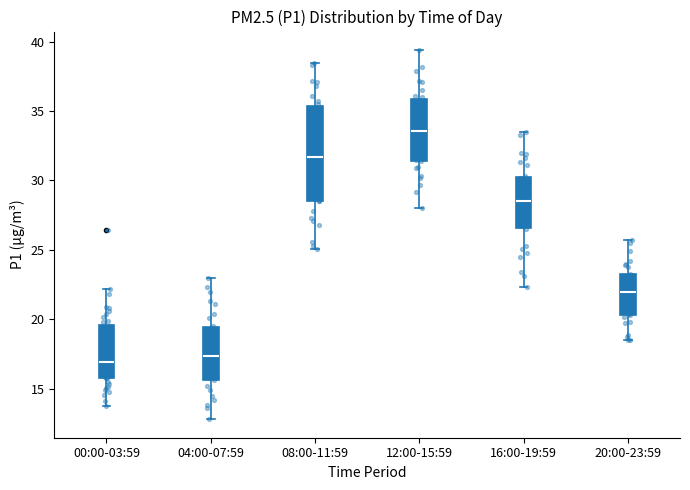

Which box's median line is the highest?

12:00-15:59